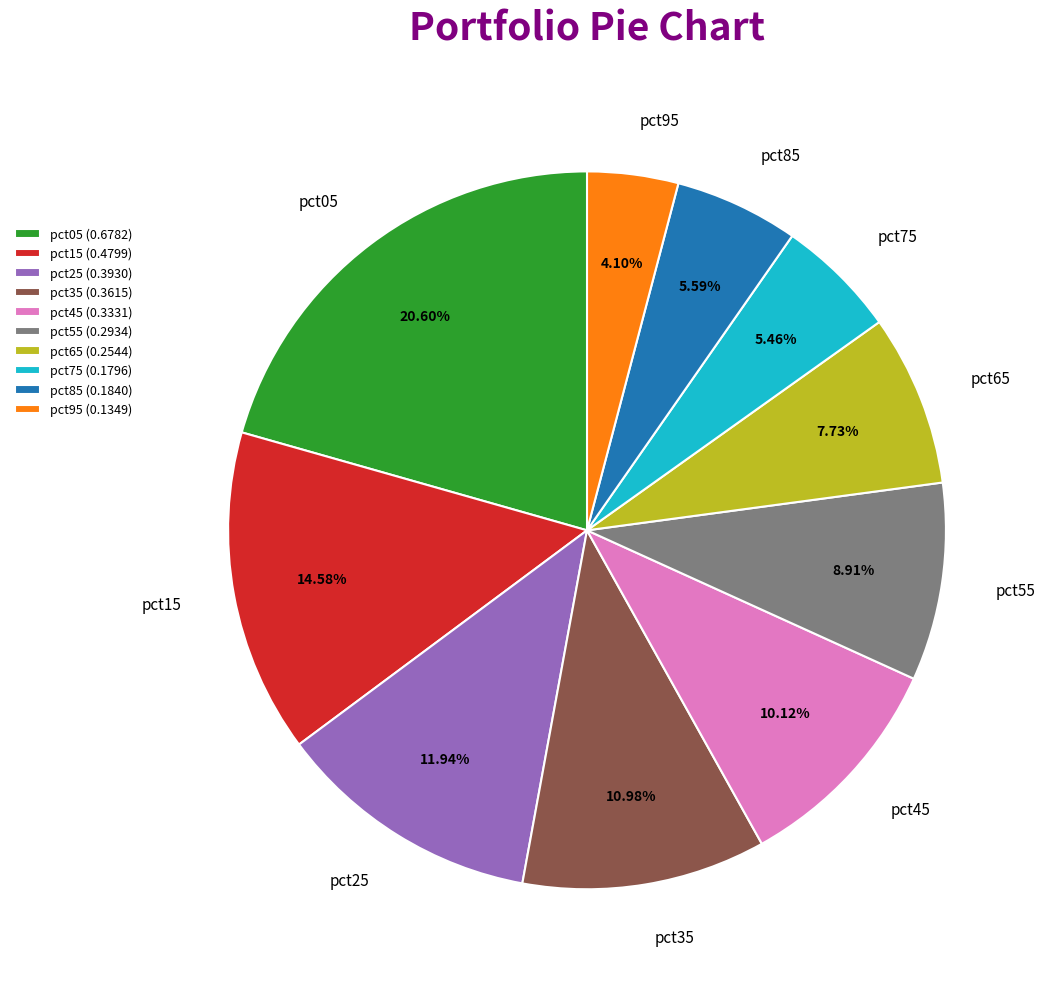

Does any single category account for the majority?

No